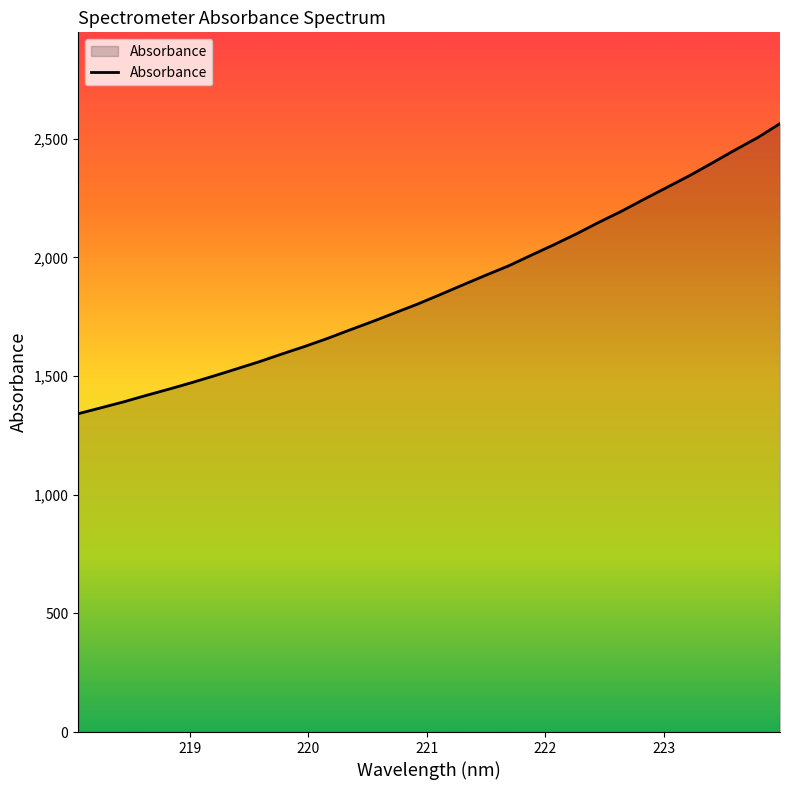

What is the smallest value displayed?

1341.1